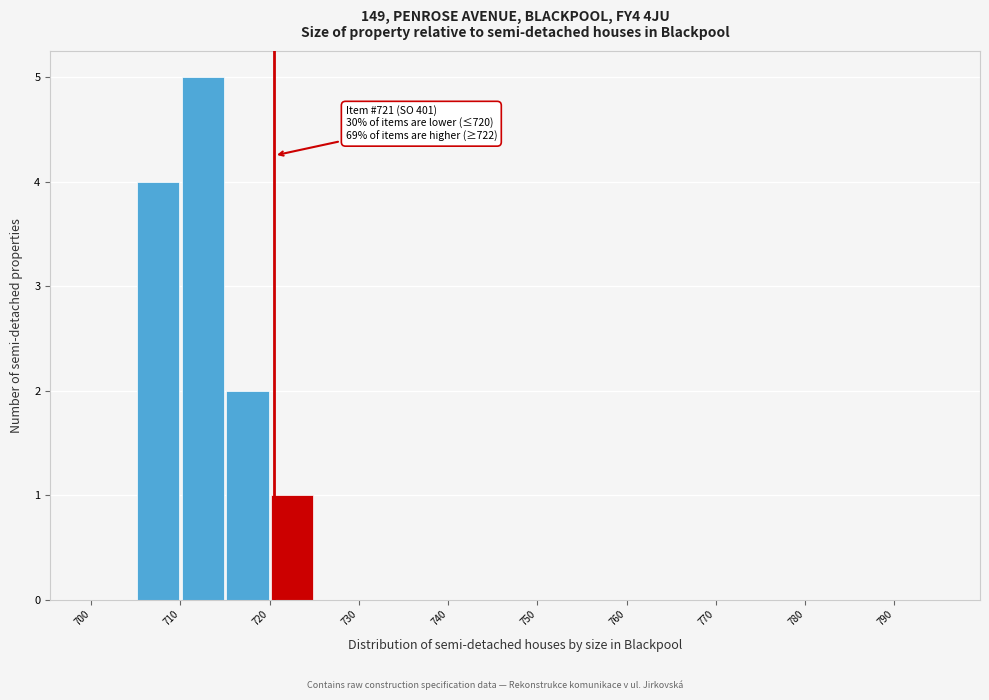

Which range on the x-axis has the tallest bar?

710.5 to 715.5